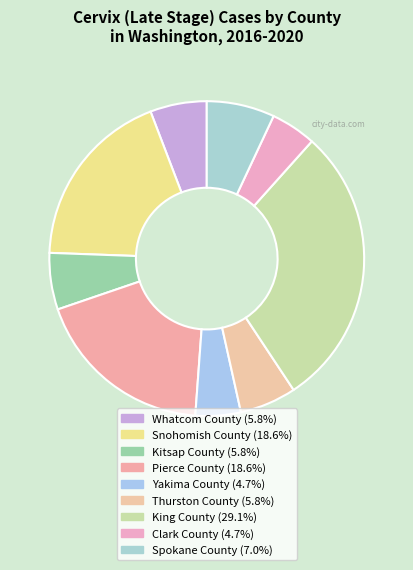

Combined, do Pierce County and Thurston County account for over 50%?

No